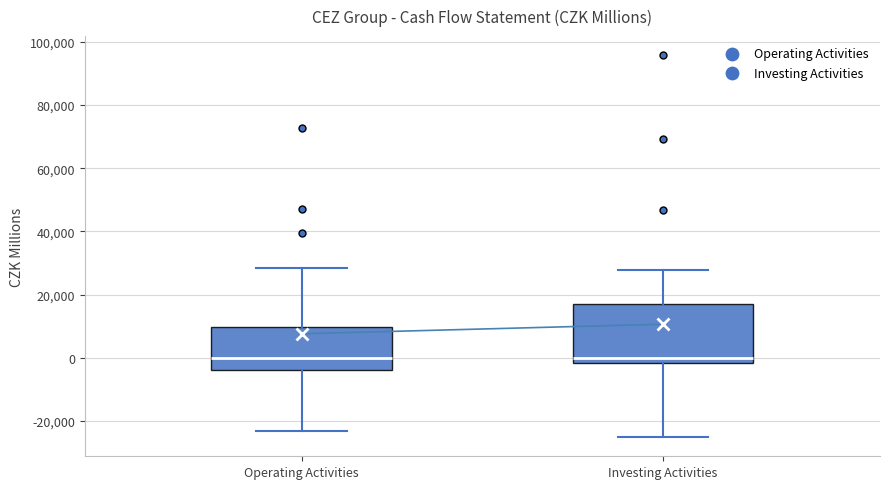

Reading left to right, read every box against the y-axis: the position of its median line, the range the box covers, and the ends of its whiskers. The values are not printed on the chart, so give them approximately, as read against the axis.

Operating Activities: median 0, box -4000 to 10000, whiskers -24000 to 28000
Investing Activities: median 0, box -2000 to 16000, whiskers -26000 to 28000